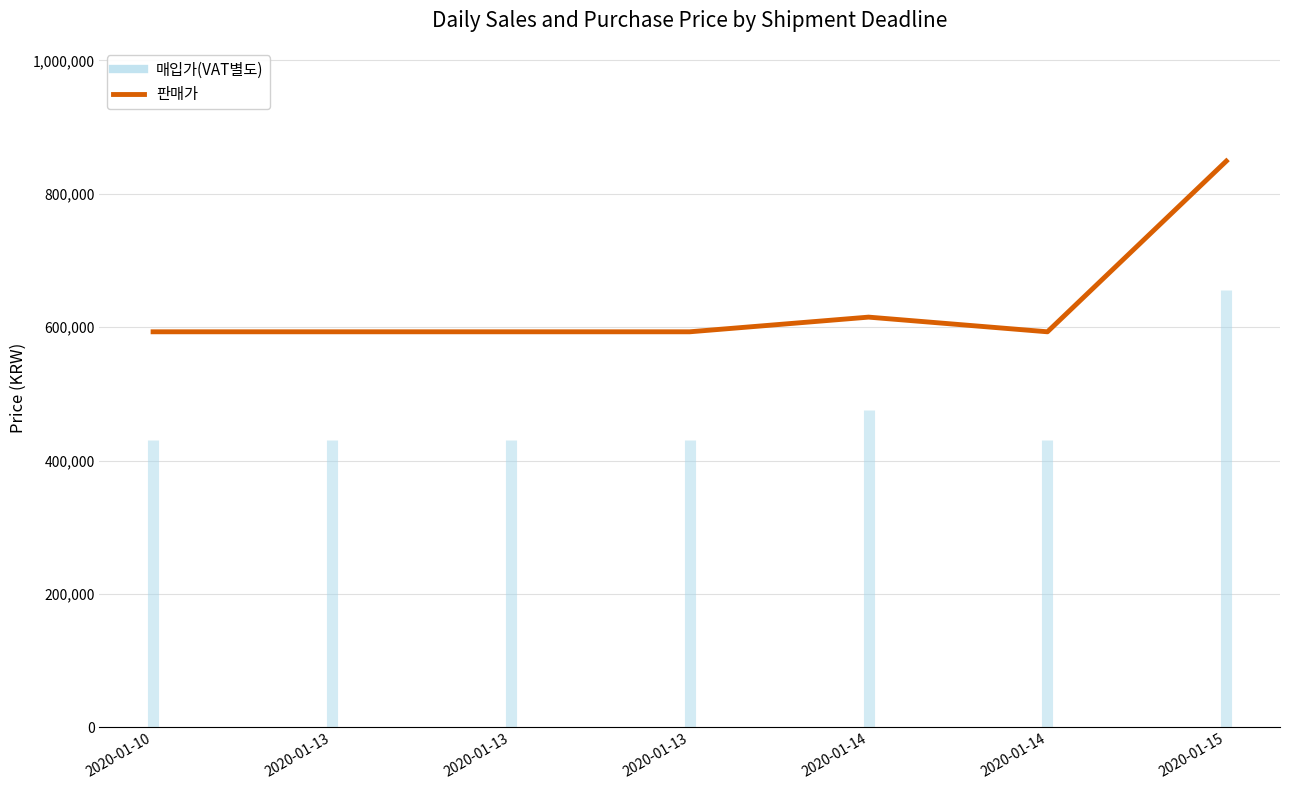

How many points are higher than both their immediate neighbors (excluding endpoints)?

1